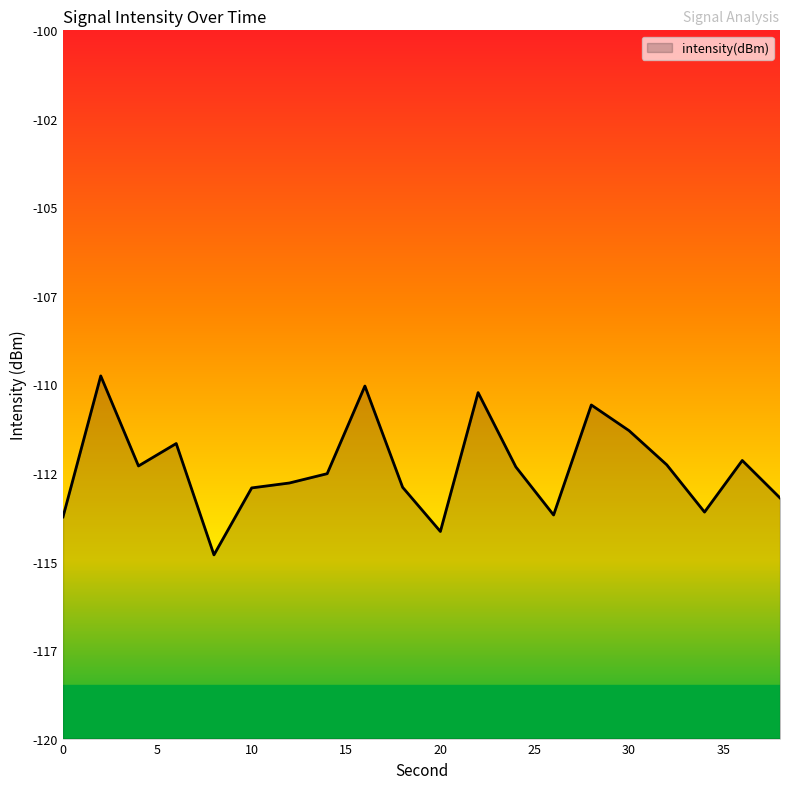

What is the change in value from 20 to 26?

+0.5